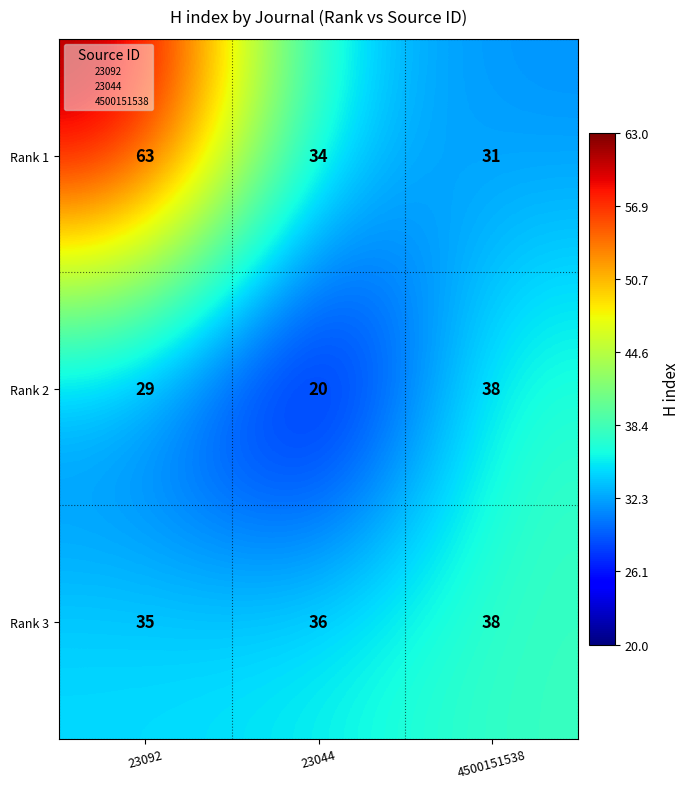

Which category has the lowest value across all series?

23044